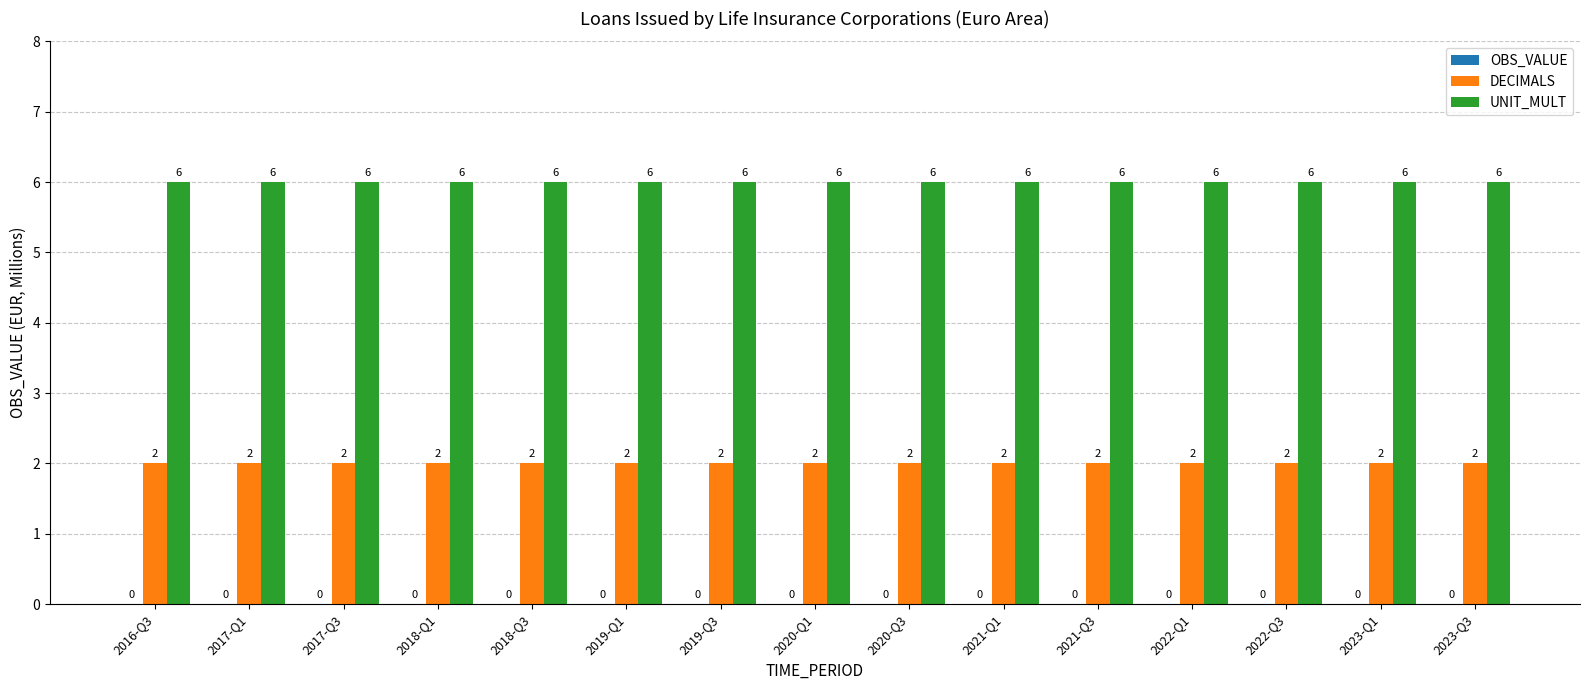

Is it true that UNIT_MULT equals 10 at 2019-Q1?

False